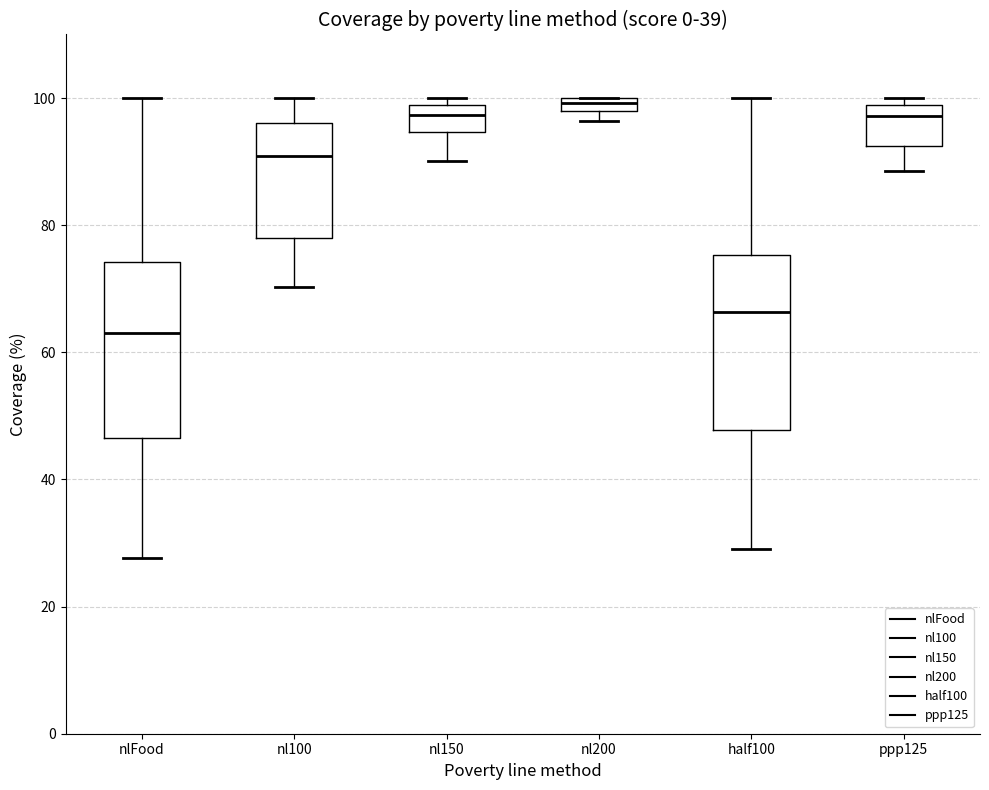

Where does the upper whisker of the box for nl100 end on the y-axis? The values are not printed on the chart, so give them approximately, as read against the axis.

100